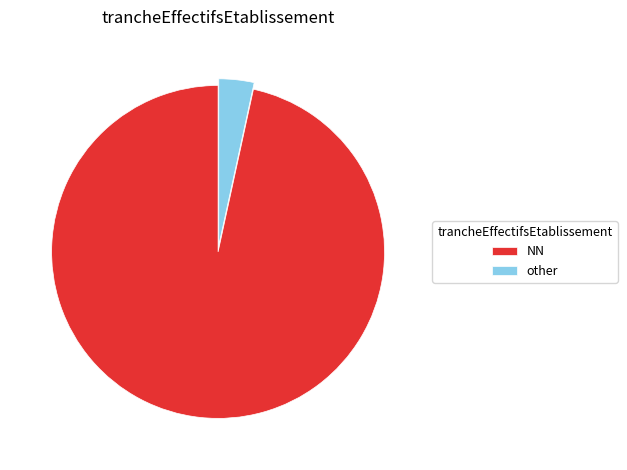

Between other and NN, which is larger?

NN